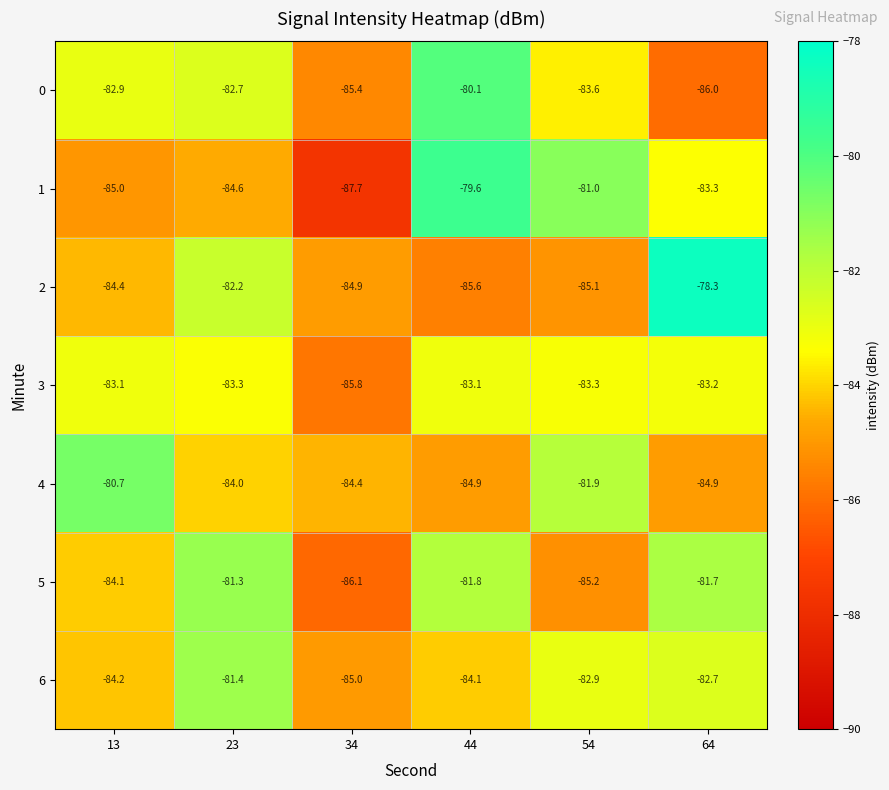

What is the total value across all series at 64?

-580.1